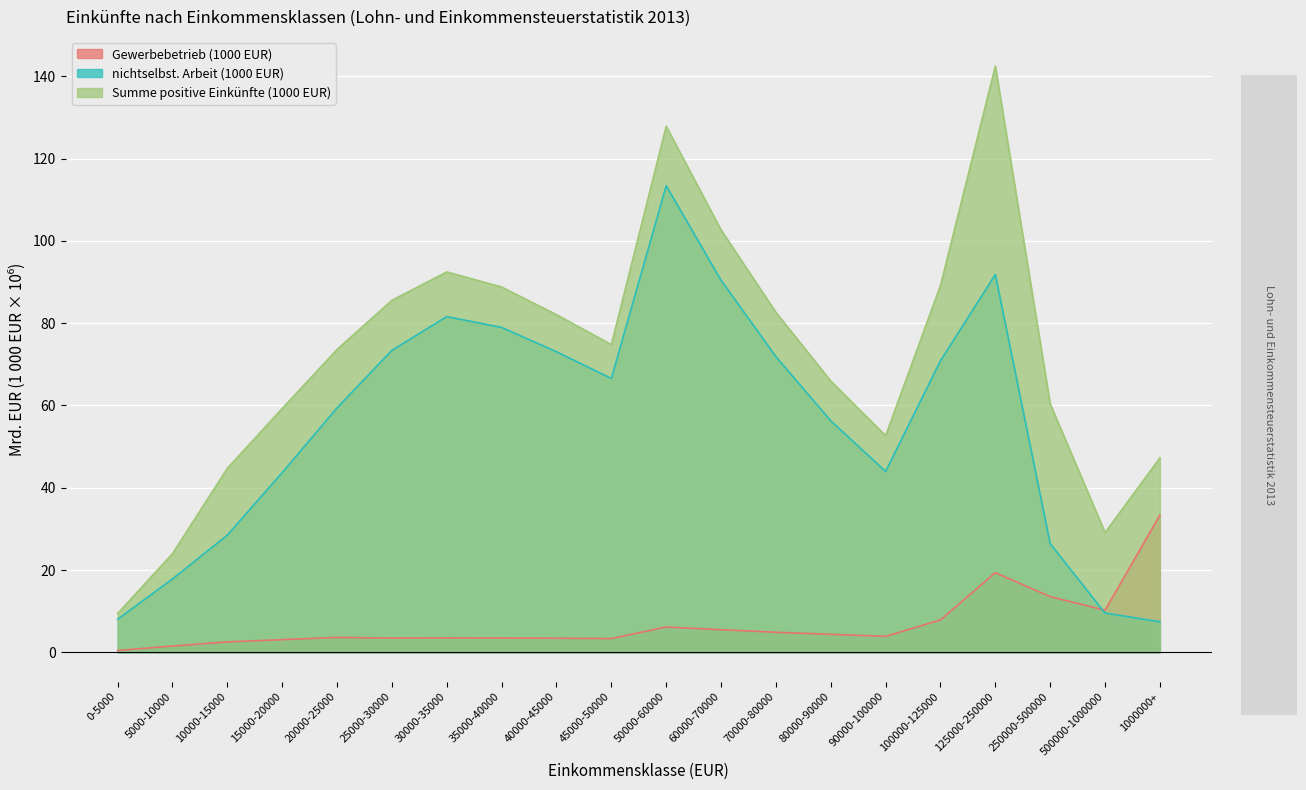

Which series changed the most between 5000-10000 and 100000-125000?

Summe positive Einkünfte (1000 EUR)